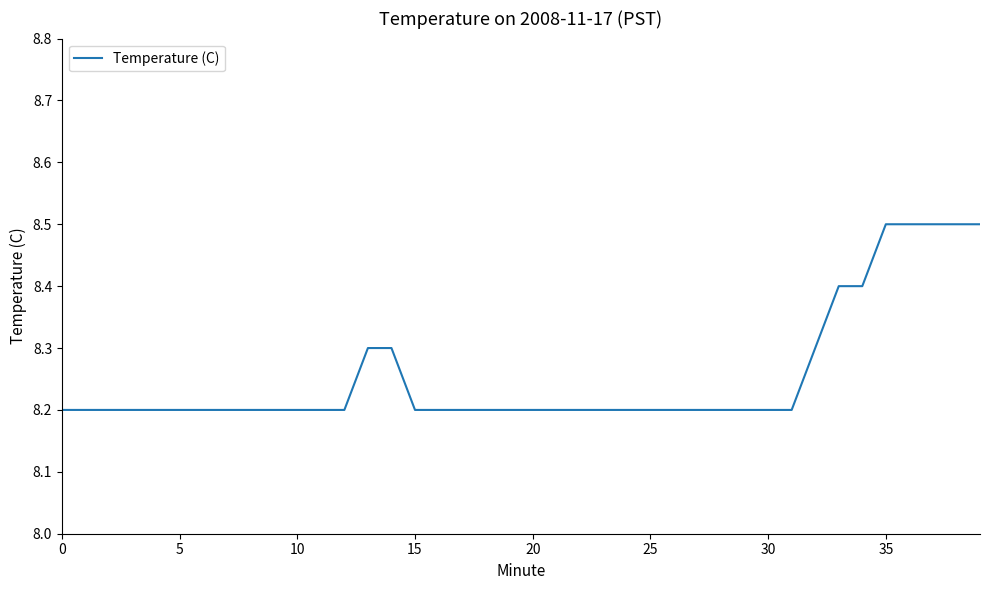

What is the greatest value displayed?

8.5